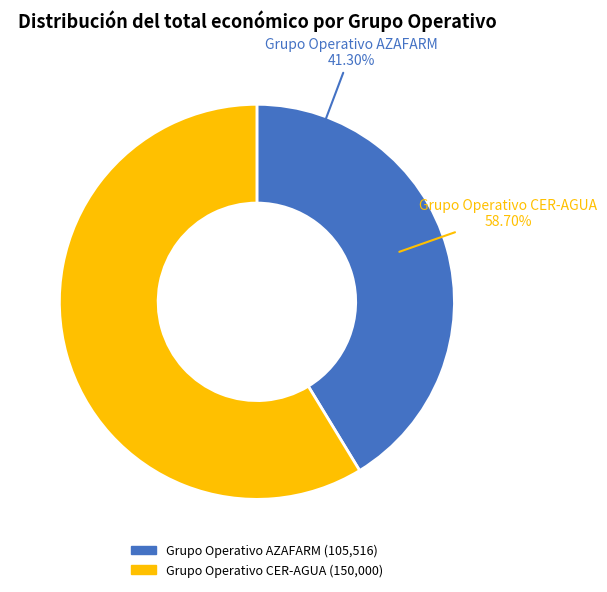

Is the sum of Grupo Operativo AZAFARM and Grupo Operativo CER-AGUA greater than half?

Yes